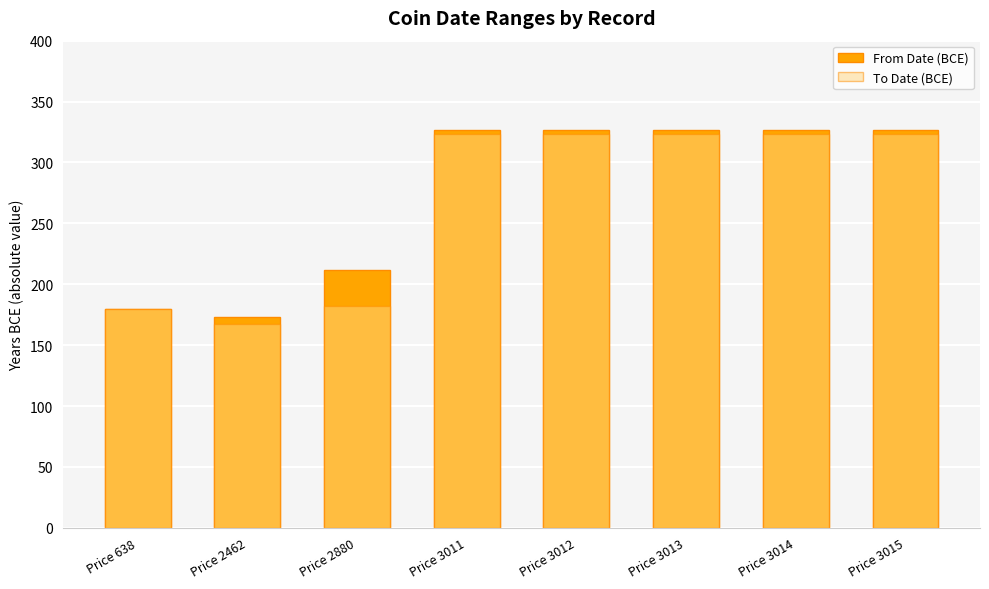

Reading right to left, list all the values displayed in this chart.

From Date (BCE): 327	327	327	327	327	212	173	180
To Date (BCE): 323	323	323	323	323	182	167	180